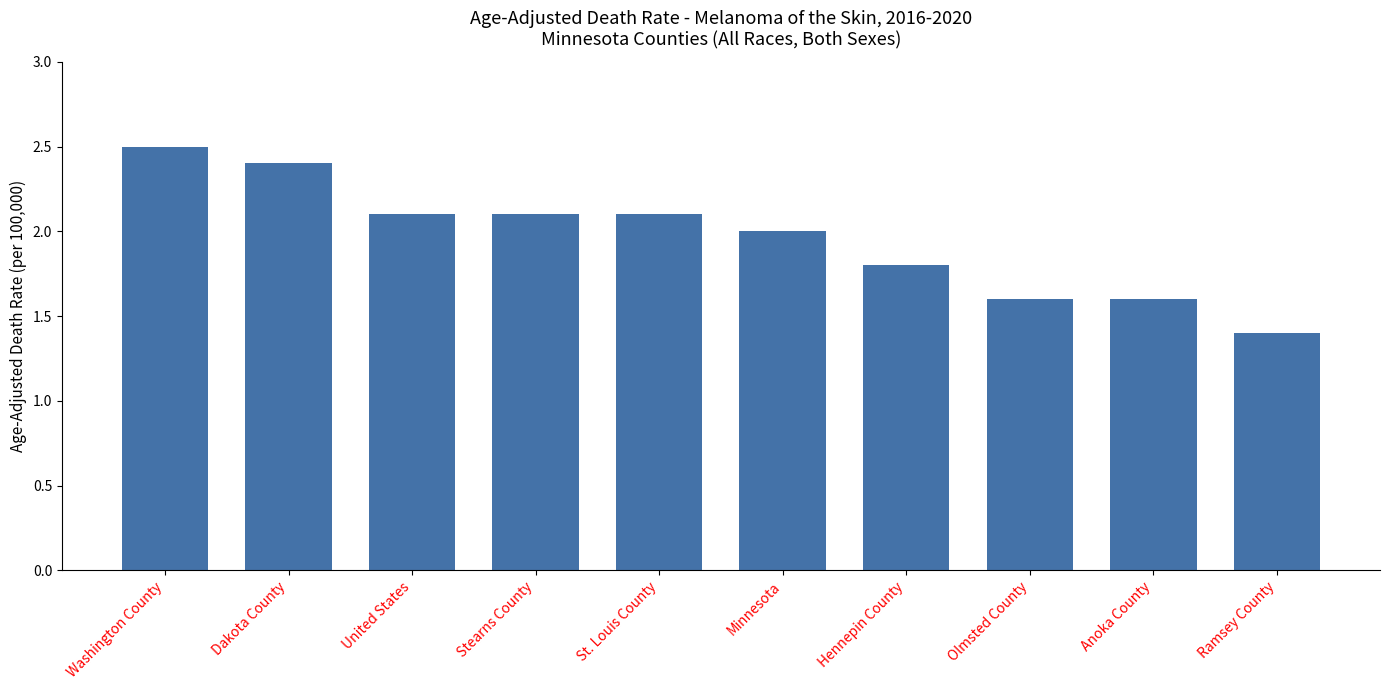

Which category has the highest value across all series?

Washington County